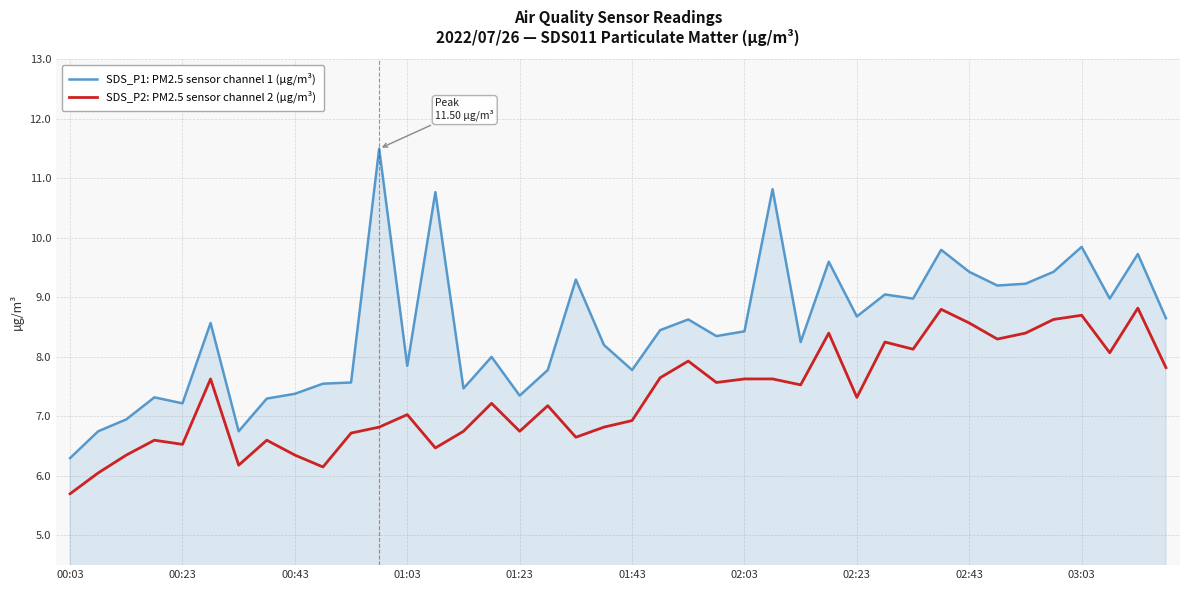

Rank the series by their average value, from highest to lowest.

SDS_P1: PM2.5 sensor channel 1 (µg/m³), SDS_P2: PM2.5 sensor channel 2 (µg/m³)